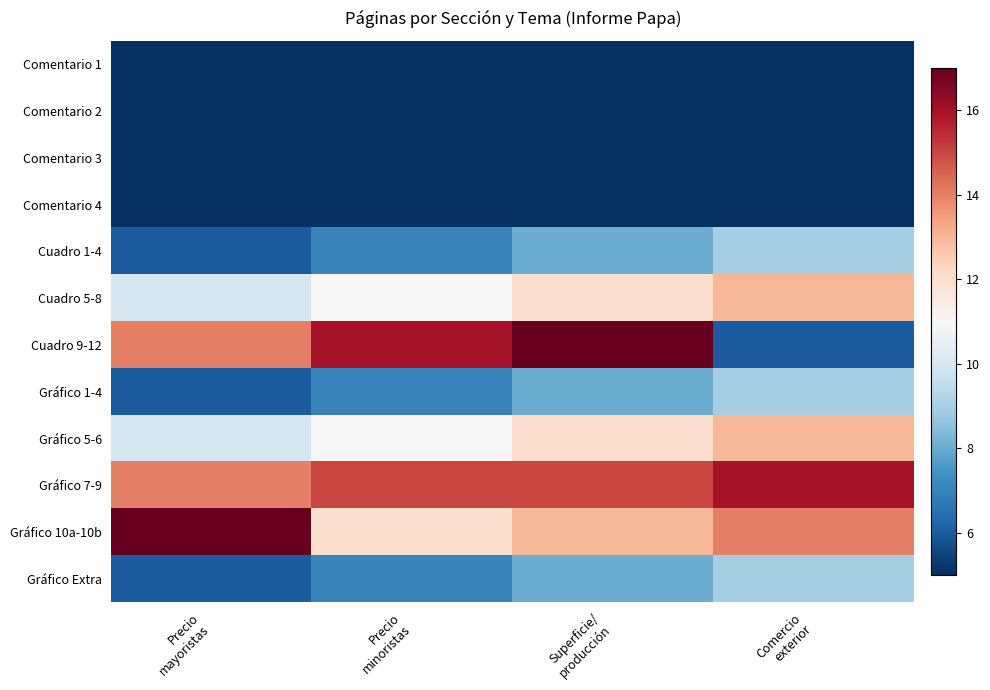

Reading right to left, transcribe all the data shown in this chart.

Comentario 1: Comercio
exterior=5	Superficie/
producción=5	Precio
minoristas=5	Precio
mayoristas=5
Comentario 2: Comercio
exterior=5	Superficie/
producción=5	Precio
minoristas=5	Precio
mayoristas=5
Comentario 3: Comercio
exterior=5	Superficie/
producción=5	Precio
minoristas=5	Precio
mayoristas=5
Comentario 4: Comercio
exterior=5	Superficie/
producción=5	Precio
minoristas=5	Precio
mayoristas=5
Cuadro 1-4: Comercio
exterior=9	Superficie/
producción=8	Precio
minoristas=7	Precio
mayoristas=6
Cuadro 5-8: Comercio
exterior=13	Superficie/
producción=12	Precio
minoristas=11	Precio
mayoristas=10
Cuadro 9-12: Comercio
exterior=6	Superficie/
producción=17	Precio
minoristas=16	Precio
mayoristas=14
Gráfico 1-4: Comercio
exterior=9	Superficie/
producción=8	Precio
minoristas=7	Precio
mayoristas=6
Gráfico 5-6: Comercio
exterior=13	Superficie/
producción=12	Precio
minoristas=11	Precio
mayoristas=10
Gráfico 7-9: Comercio
exterior=16	Superficie/
producción=15	Precio
minoristas=15	Precio
mayoristas=14
Gráfico 10a-10b: Comercio
exterior=14	Superficie/
producción=13	Precio
minoristas=12	Precio
mayoristas=17
Gráfico Extra: Comercio
exterior=9	Superficie/
producción=8	Precio
minoristas=7	Precio
mayoristas=6